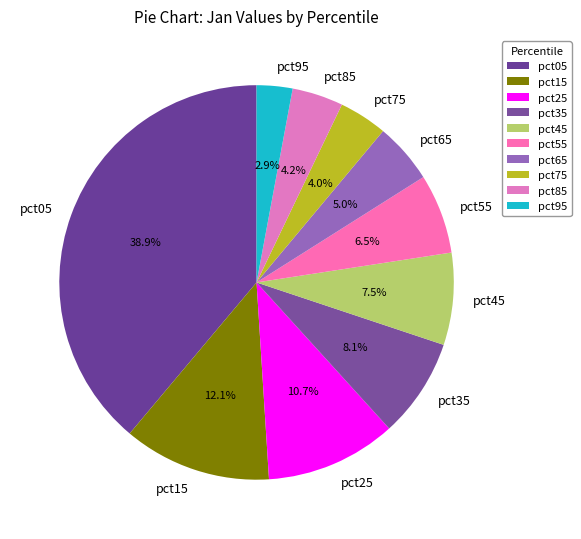

To the nearest percent, what is the combined percentage of pct05 and pct85?

43%